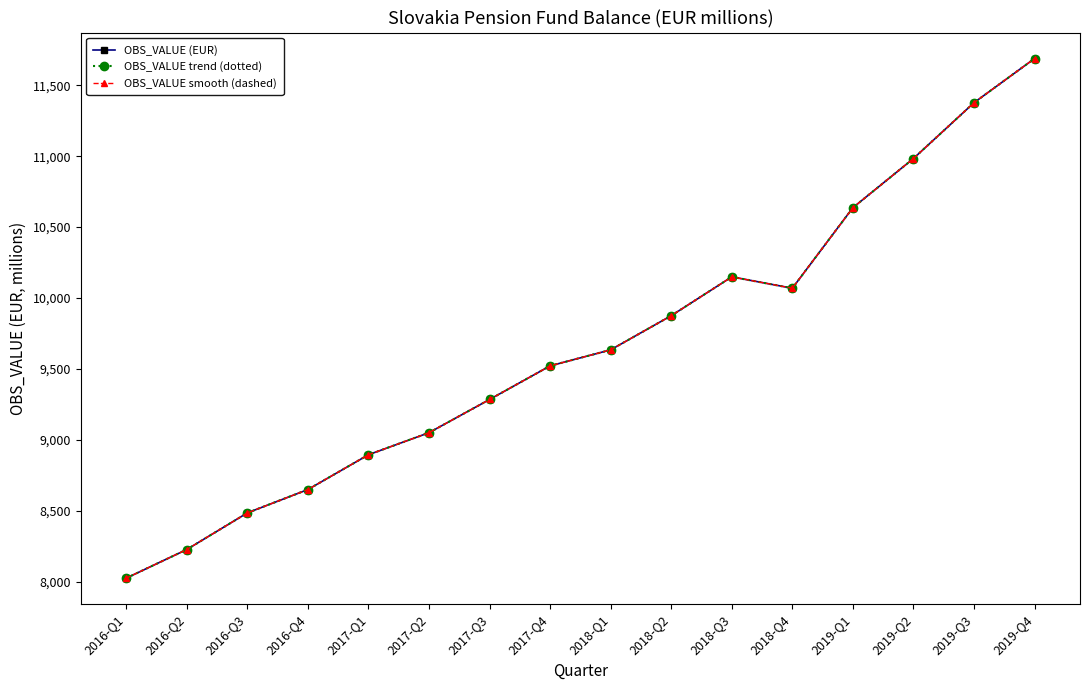

True or false: OBS_VALUE smooth (dashed) and OBS_VALUE (EUR) intersect in this chart.

False